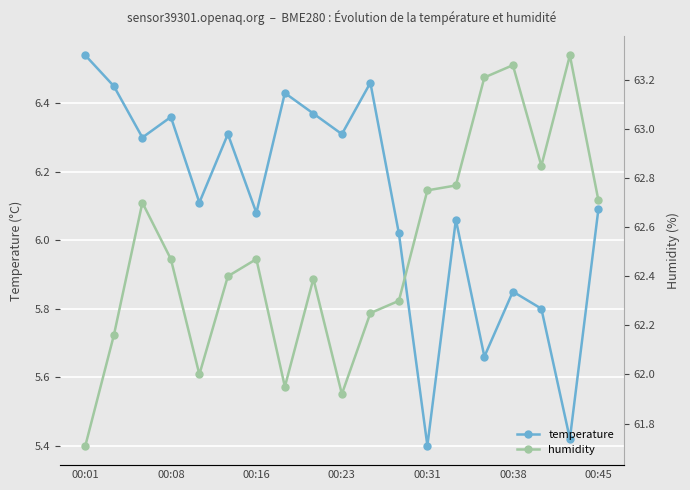

Reading right to left, transcribe all the data shown in this chart.

temperature: 6.1	5.4	5.8	5.8	5.7	6.1	5.4	6.0	6.5	6.3	6.4	6.4	6.1	6.3	6.1	6.4	6.3	6.5	6.5
humidity: 62.7	63.3	62.9	63.3	63.2	62.8	62.8	62.3	62.2	61.9	62.4	62.0	62.5	62.4	62.0	62.5	62.7	62.2	61.7